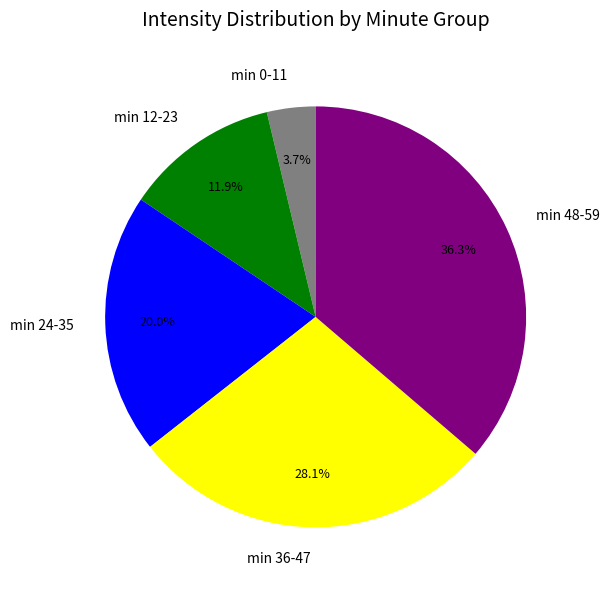

Rank the categories by value from highest to lowest.

min 48-59, min 36-47, min 24-35, min 12-23, min 0-11